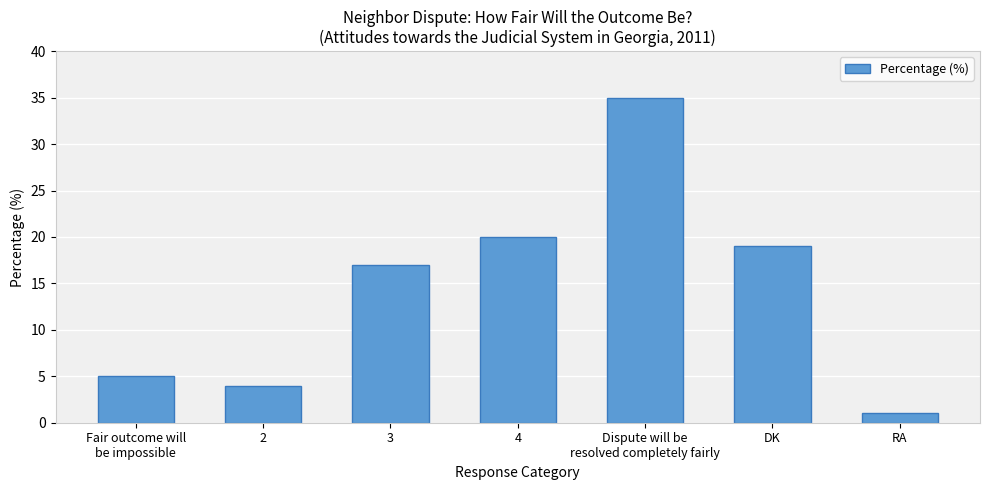

How many values are below 17?

3